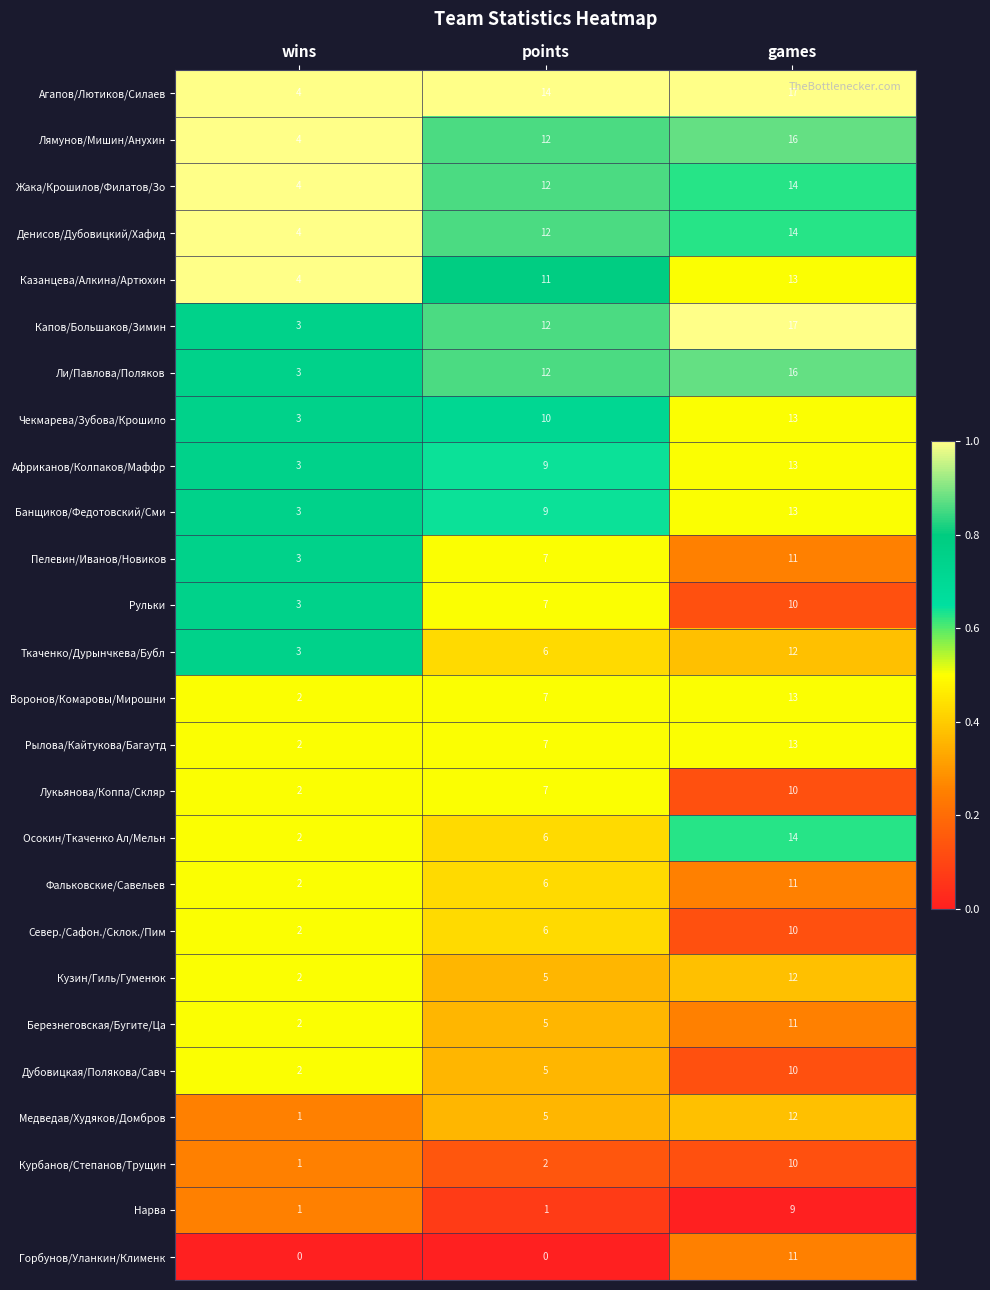

List the labels in order of Кузин/Гиль/Гуменюк value, largest first.

games, points, wins